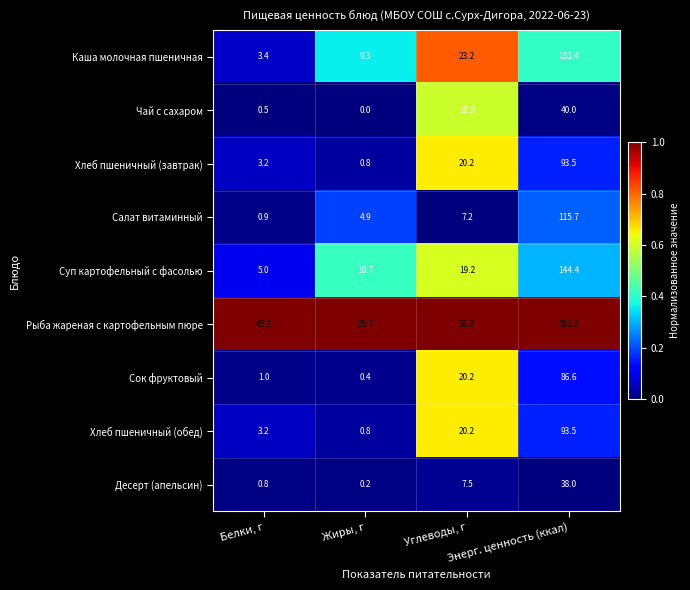

Which series has the largest total across all categories?

Рыба жареная с картофельным пюре